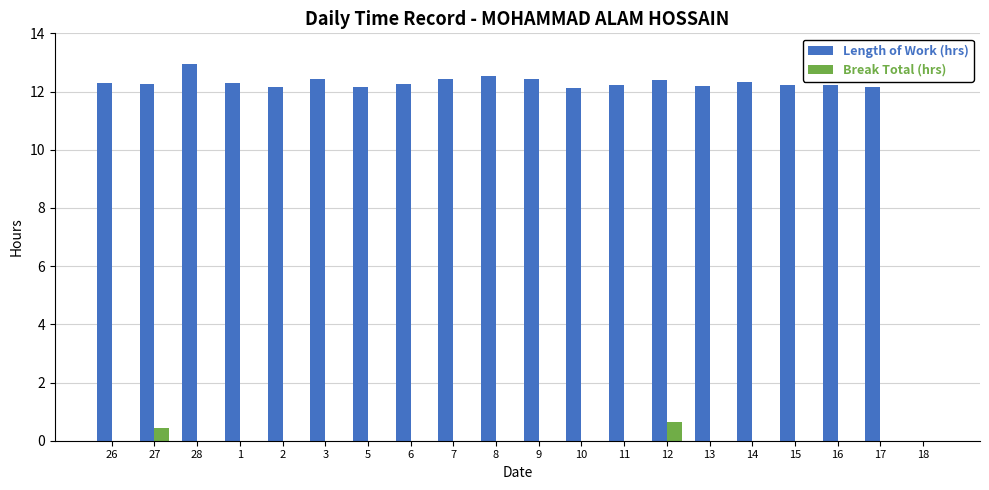

What is the total value across all series at 26?

12.3